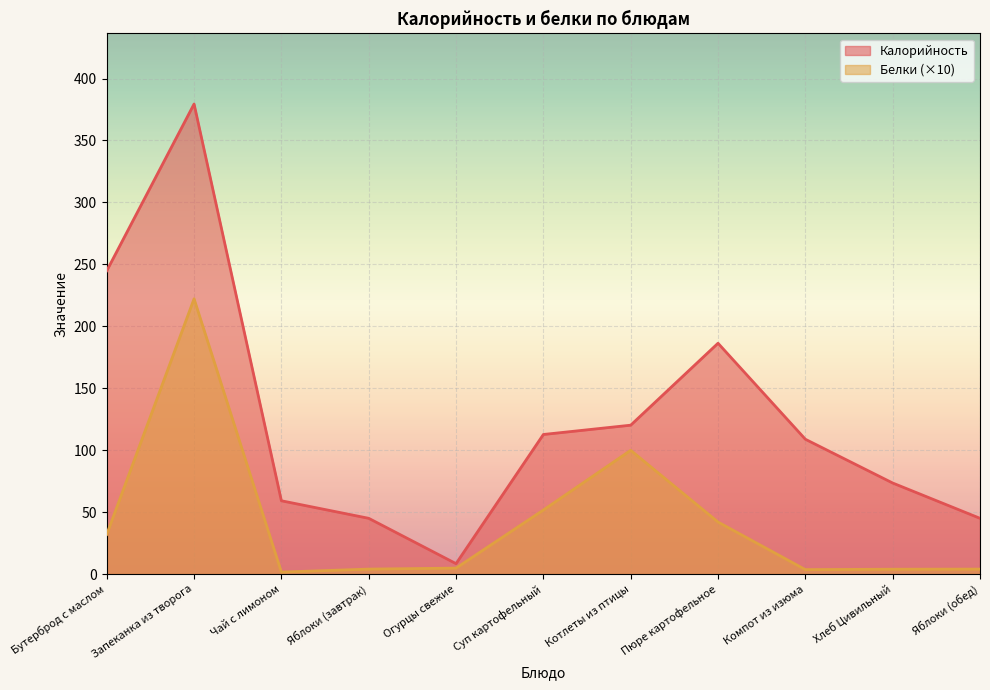

Which series has the largest range (max minus min)?

Калорийность